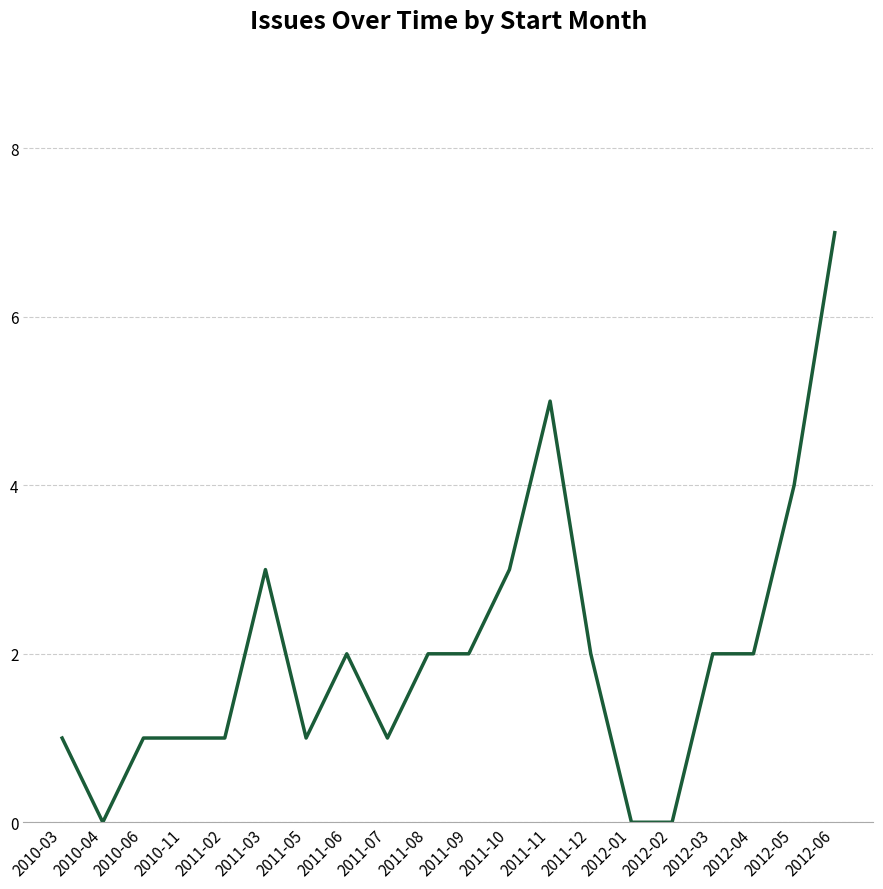

True or false: the data shows 1 at 2010-06.

True